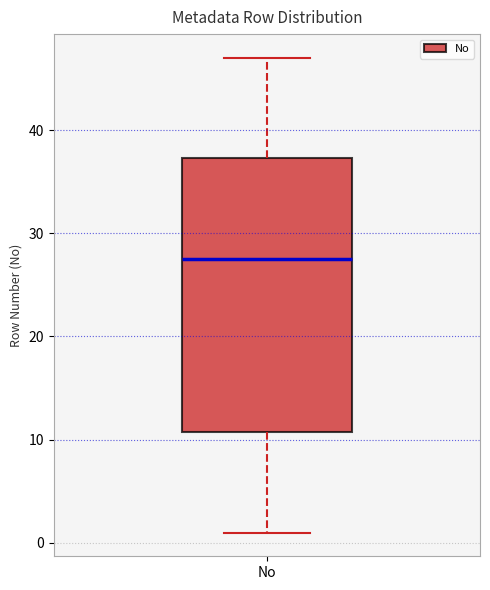

Read this box plot against the y-axis: the position of the median line, the range covered by the box, and the ends of both whiskers. The values are not printed on the chart, so give them approximately, as read against the axis.

median 28, box 11 to 37, whiskers 1 to 47